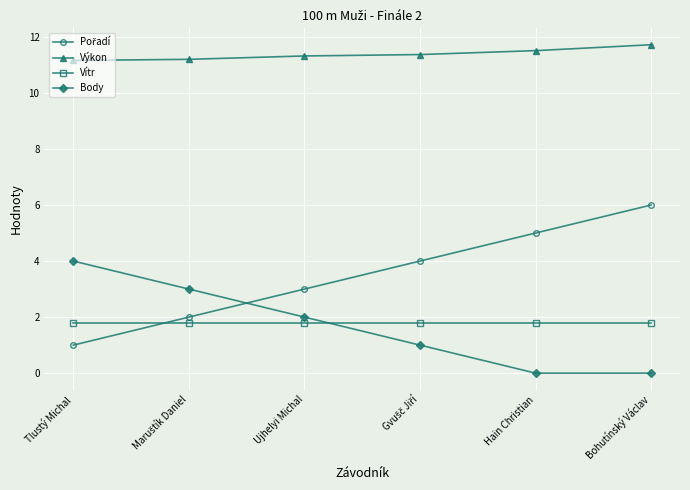

What is the label of the 1st point from the right?

Bohutínský Václav